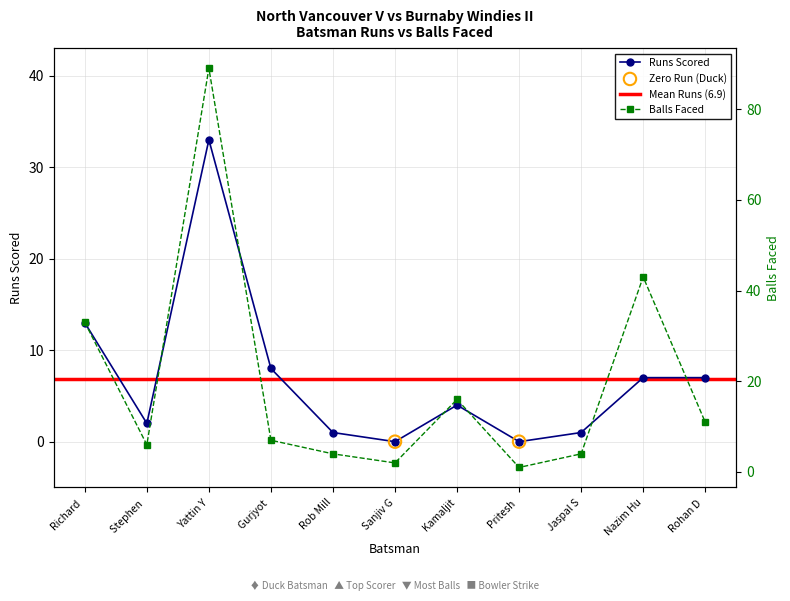

What is the total value across all series at Yattin Y?

122